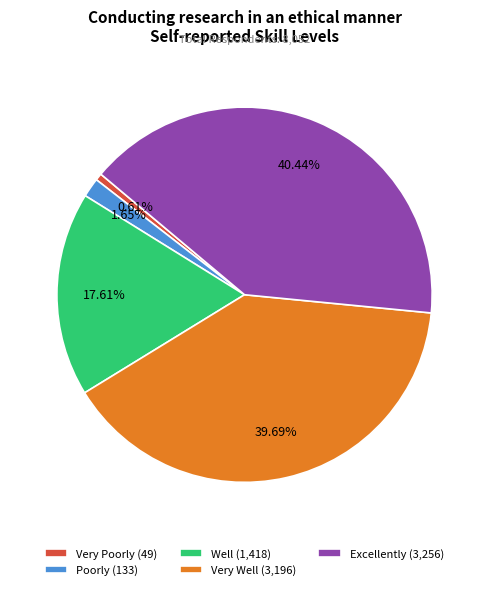

To the nearest percent, what is the difference between the largest and smallest slice percentages?

40%